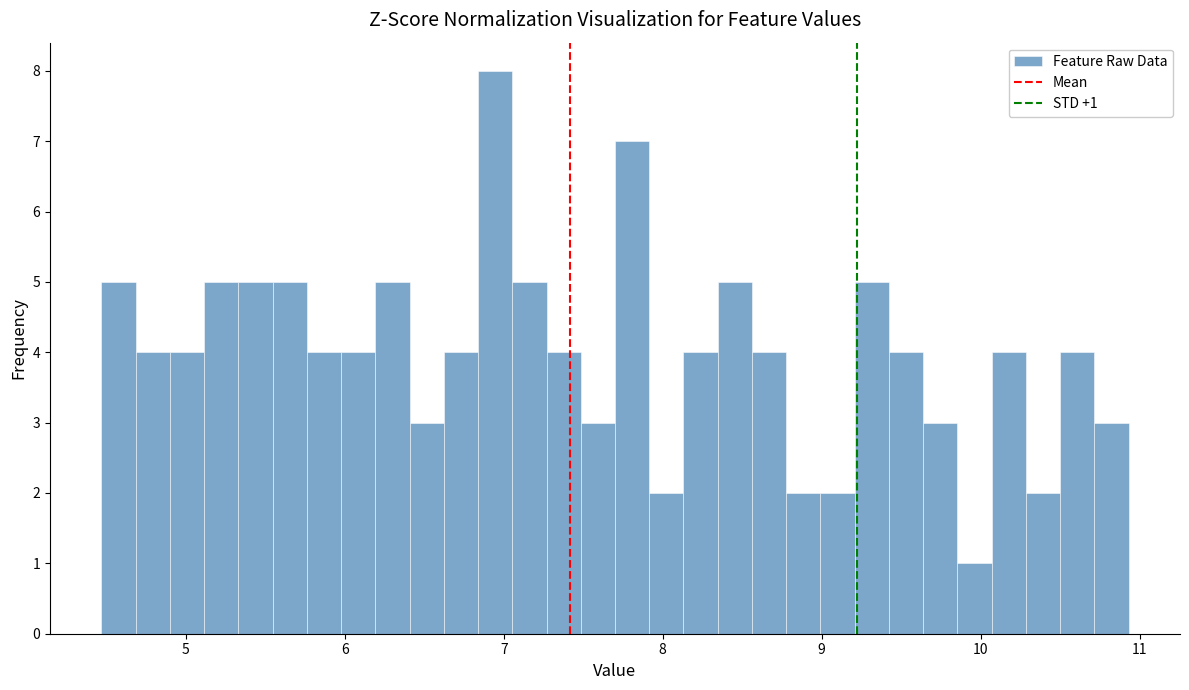

Read against the x-axis, roughly where is the centre of the tallest bar?

6.9